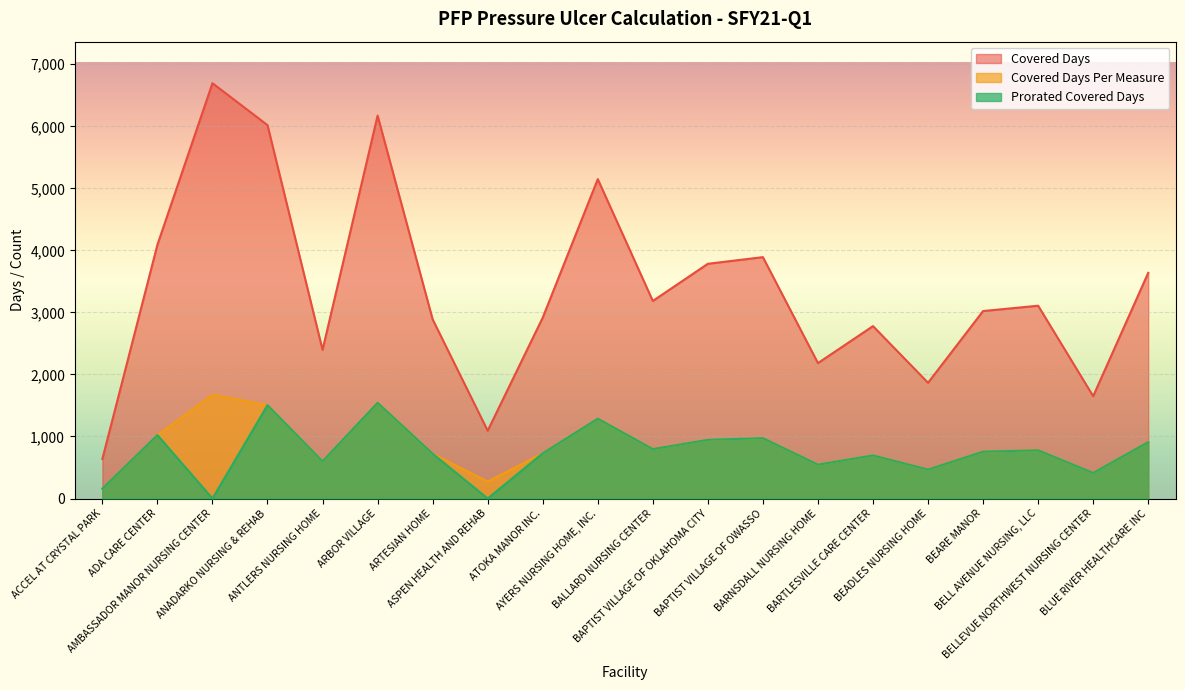

List the labels in order of Prorated Covered Days value, smallest first.

AMBASSADOR MANOR NURSING CENTER, ASPEN HEALTH AND REHAB, ACCEL AT CRYSTAL PARK, BELLEVUE NORTHWEST NURSING CENTER, BEADLES NURSING HOME, BARNSDALL NURSING HOME, ANTLERS NURSING HOME, BARTLESVILLE CARE CENTER, ARTESIAN HOME, ATOKA MANOR INC., BEARE MANOR, BELL AVENUE NURSING, LLC, BALLARD NURSING CENTER, BLUE RIVER HEALTHCARE INC, BAPTIST VILLAGE OF OKLAHOMA CITY, BAPTIST VILLAGE OF OWASSO, ADA CARE CENTER, AYERS NURSING HOME, INC., ANADARKO NURSING & REHAB, ARBOR VILLAGE